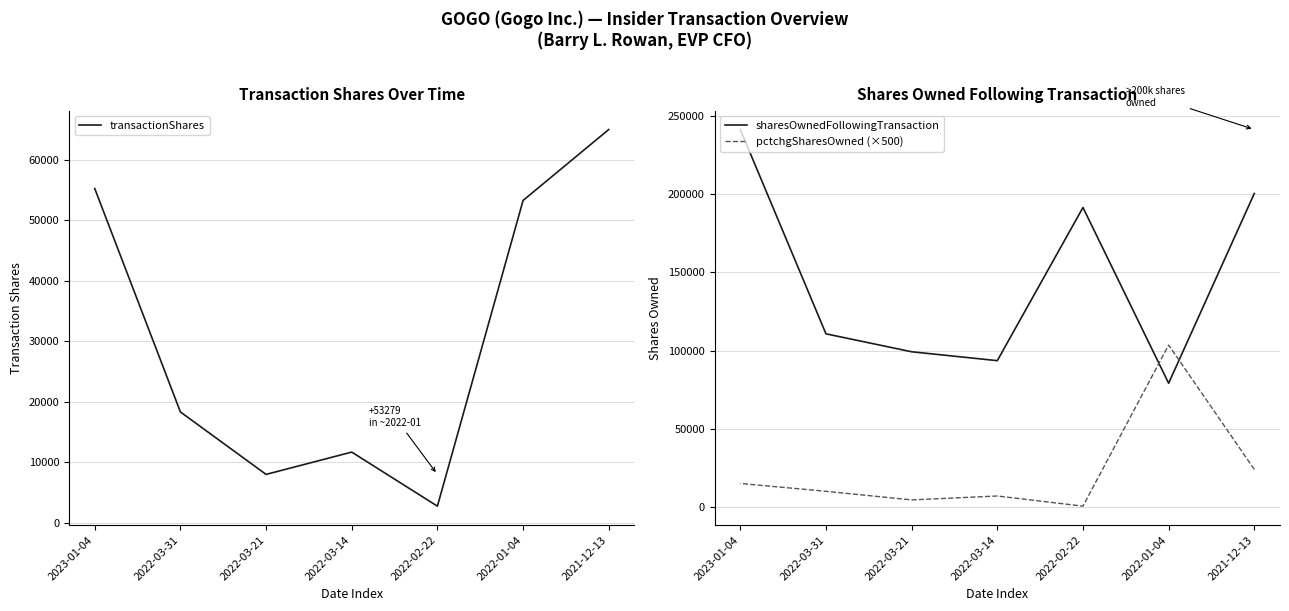

What are all the series names shown in the legend?

transactionShares, sharesOwnedFollowingTransaction, pctchgSharesOwned (×500)